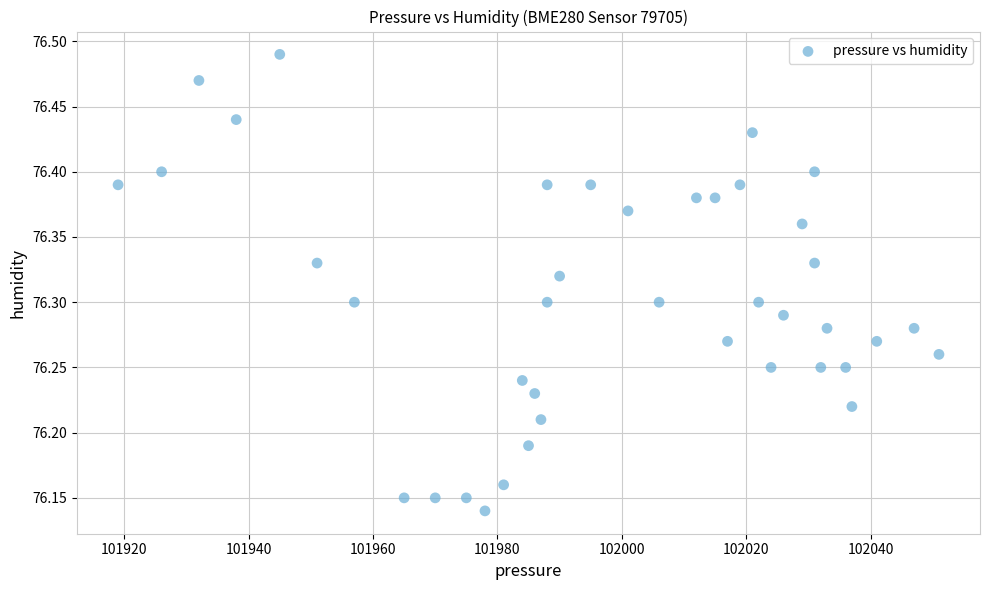

What is the range of X values (max minus min)?

132.0